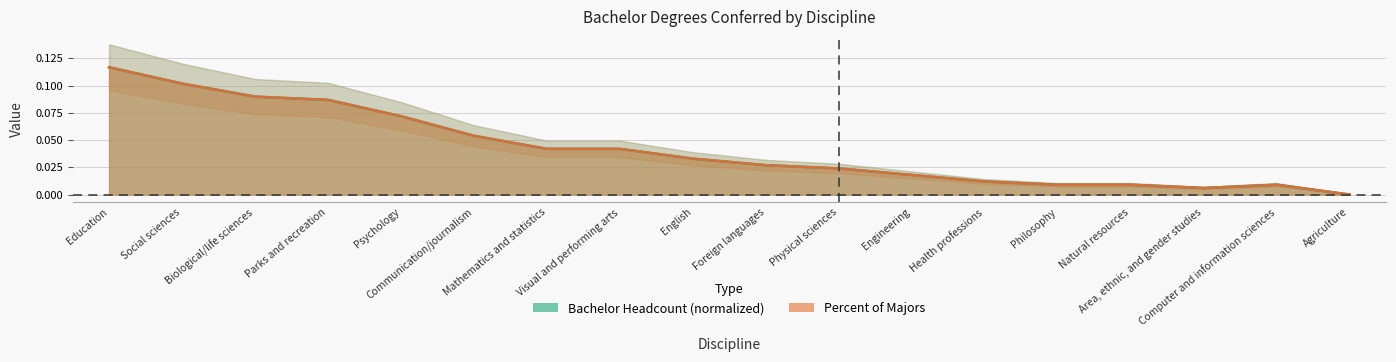

List the series in order of their overall mean, lowest first.

Bachelor Headcount, Percent of majors